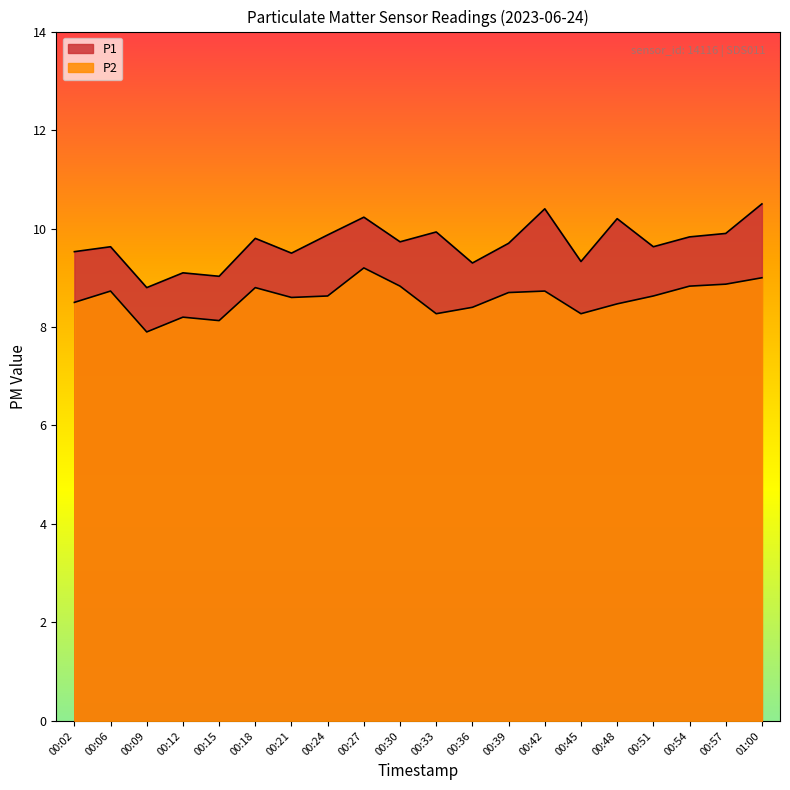

List the series in order of their overall mean, highest first.

P1, P2